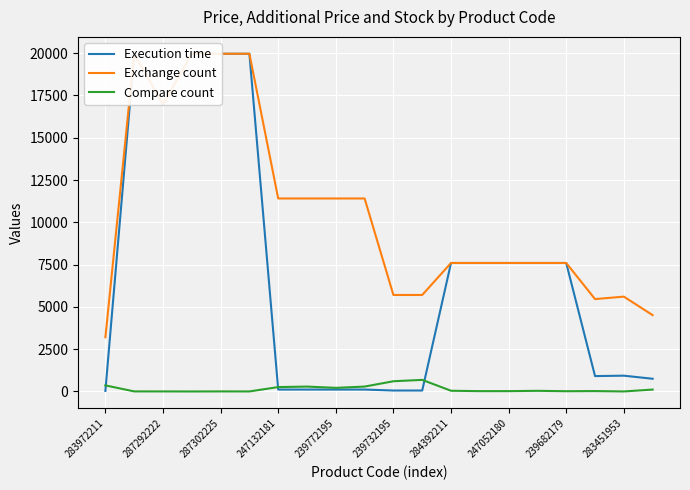

What is the maximum value shown in the chart?

19964.2